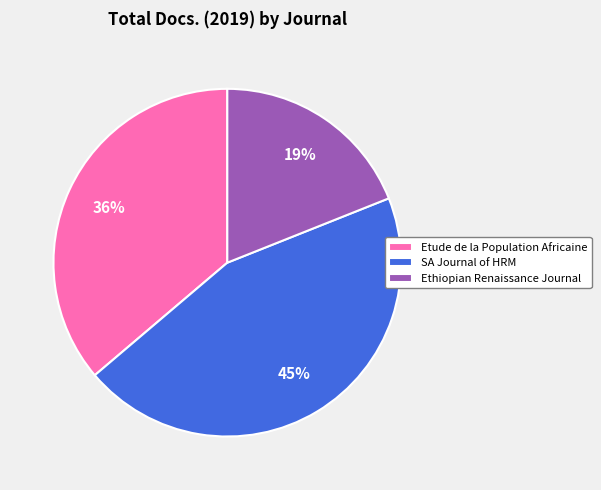

To the nearest percent, what is the average slice percentage?

33%